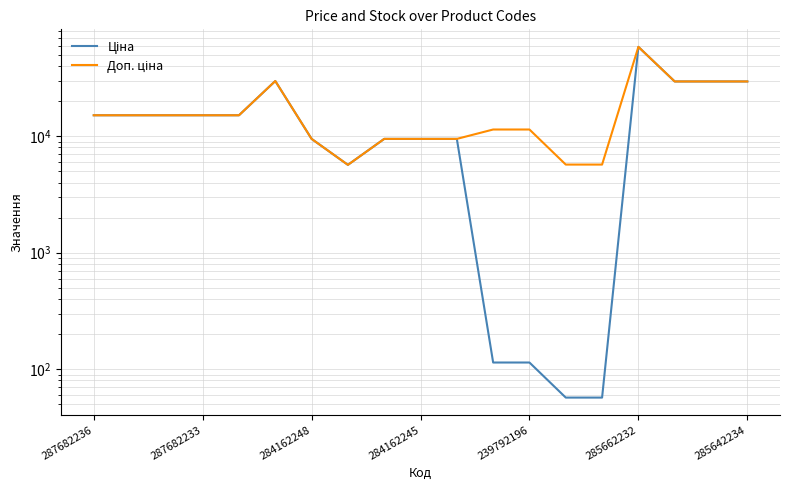

What is the maximum value shown in the chart?

58426.5